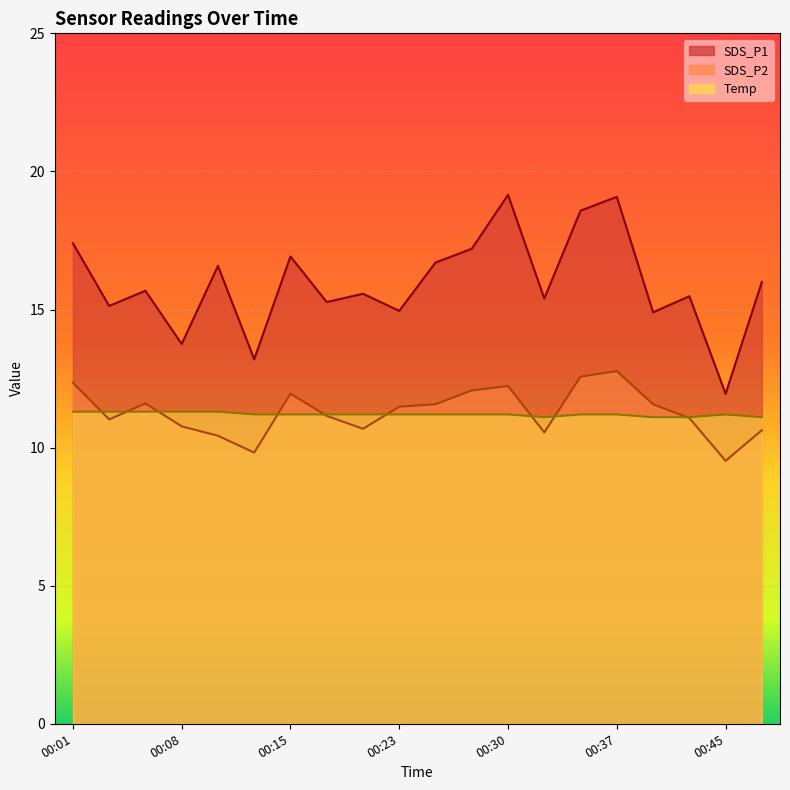

How many lines are shown in the chart?

3